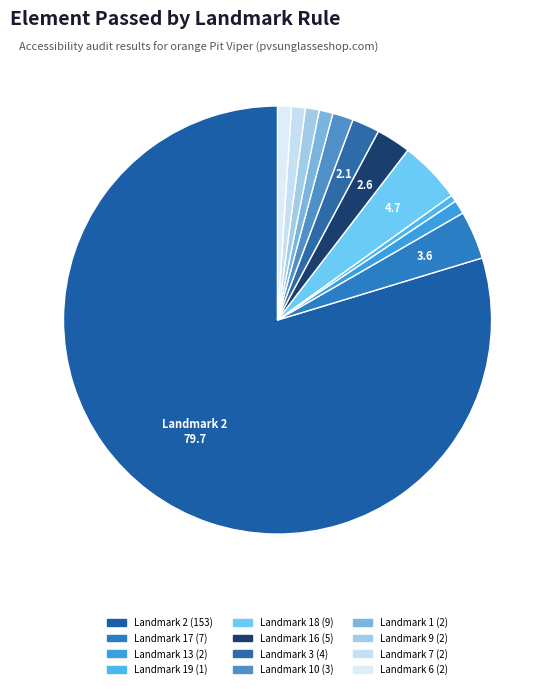

Which slice is the smallest?

Landmark 19